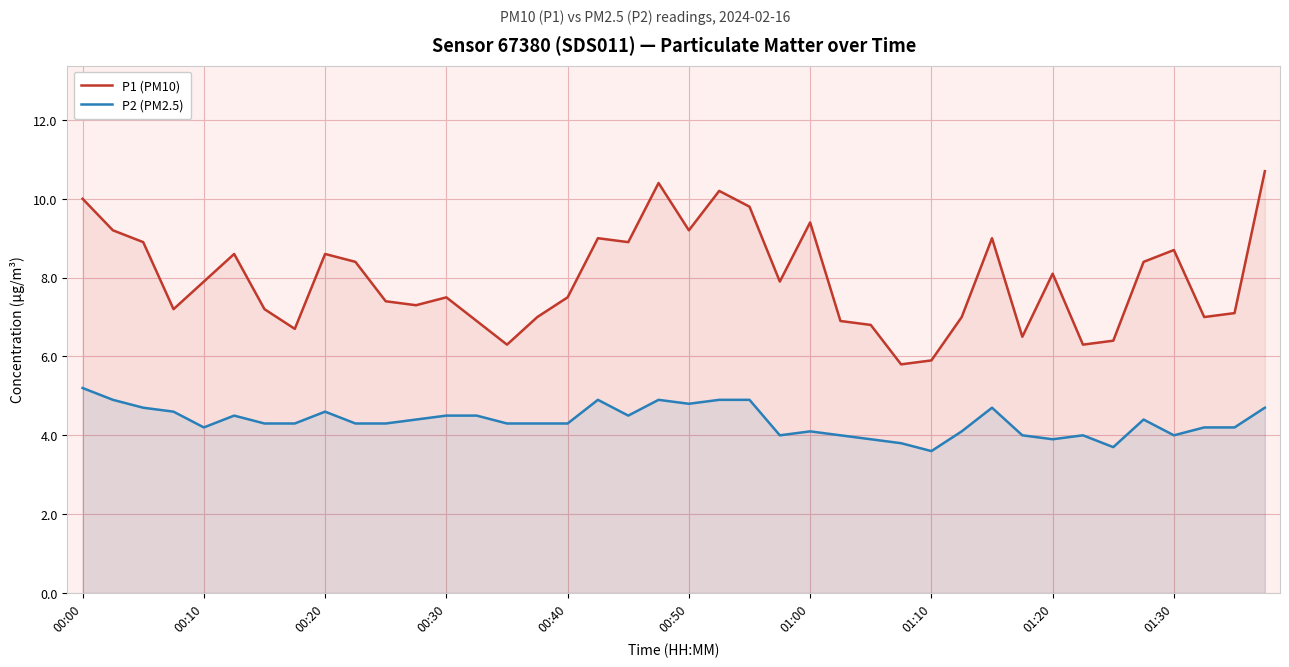

At how many categories does at least one series exceed 9?

8